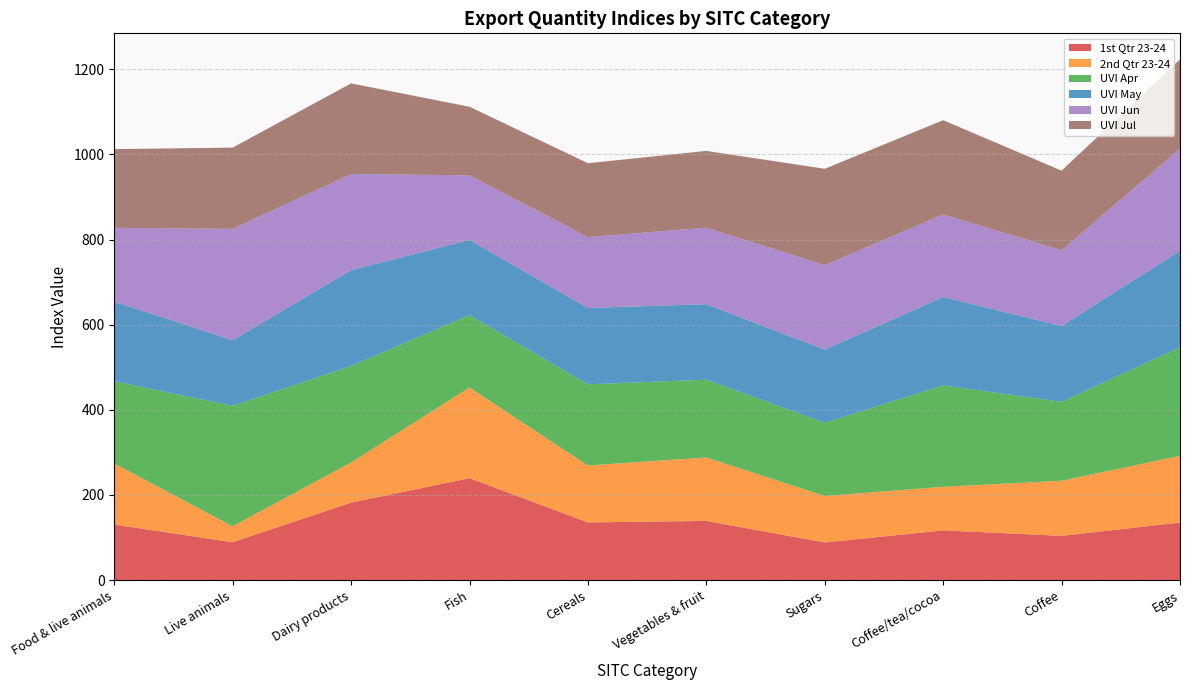

Reading right to left, transcribe all the data shown in this chart.

1st Qtr 23-24: Eggs=135.2	Coffee=103.8	Coffee/tea/cocoa=116.7	Sugars=88.3	Vegetables & fruit=138.9	Cereals=135.4	Fish=239.4	Dairy products=181.9	Live animals=88.8	Food & live animals=130.3
2nd Qtr 23-24: Eggs=156.6	Coffee=129.5	Coffee/tea/cocoa=102.5	Sugars=109.2	Vegetables & fruit=149.2	Cereals=133.7	Fish=212.9	Dairy products=94.3	Live animals=37.5	Food & live animals=143.5
UVI Apr: Eggs=255.1	Coffee=185.3	Coffee/tea/cocoa=238.3	Sugars=172.1	Vegetables & fruit=182.8	Cereals=190.8	Fish=170.3	Dairy products=226.9	Live animals=283.1	Food & live animals=193.4
UVI May: Eggs=226.7	Coffee=178.3	Coffee/tea/cocoa=207.7	Sugars=172.0	Vegetables & fruit=177.3	Cereals=179.3	Fish=176.6	Dairy products=225.1	Live animals=154.3	Food & live animals=186.7
UVI Jun: Eggs=240.0	Coffee=177.9	Coffee/tea/cocoa=194.0	Sugars=198.6	Vegetables & fruit=179.8	Cereals=166.7	Fish=151.9	Dairy products=226.0	Live animals=261.5	Food & live animals=173.8
UVI Jul: Eggs=210.0	Coffee=187.1	Coffee/tea/cocoa=221.5	Sugars=226.3	Vegetables & fruit=180.5	Cereals=173.5	Fish=161.1	Dairy products=212.9	Live animals=190.9	Food & live animals=185.0